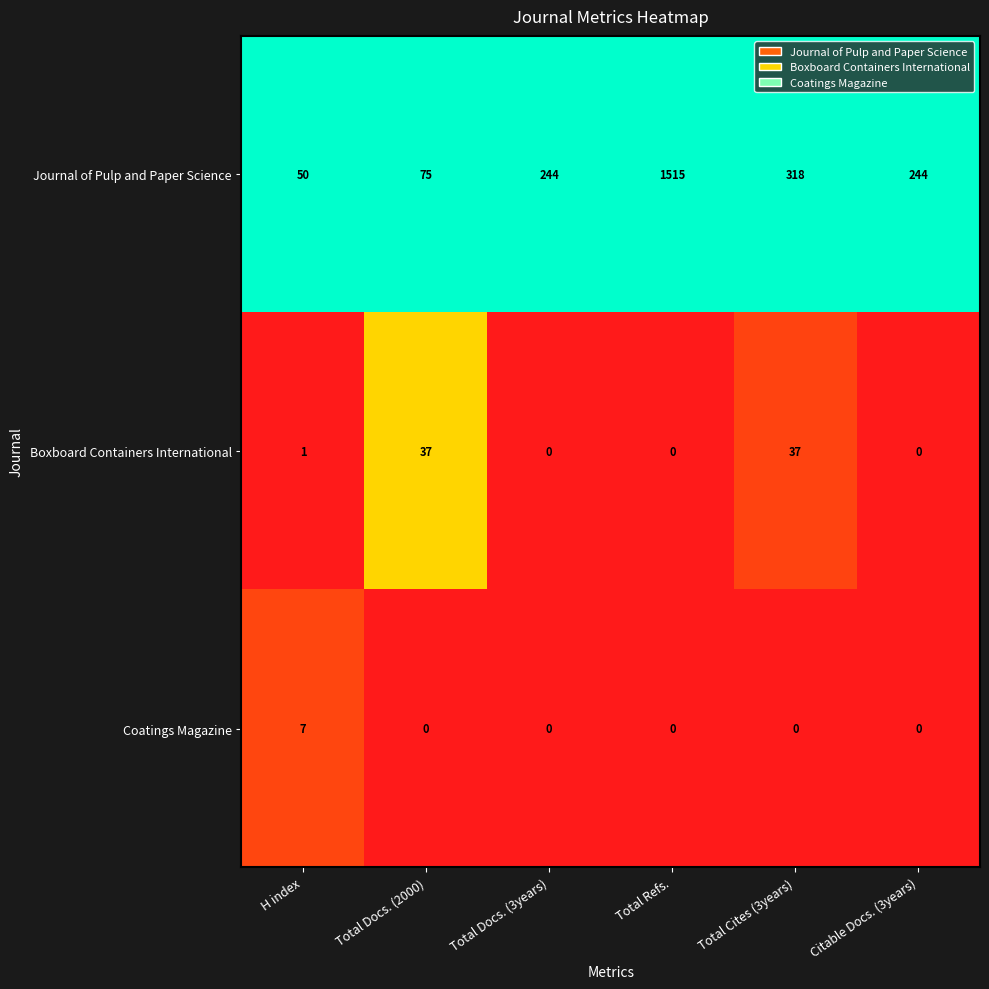

The Boxboard Containers International series shows 1 at H index. True or false?

True